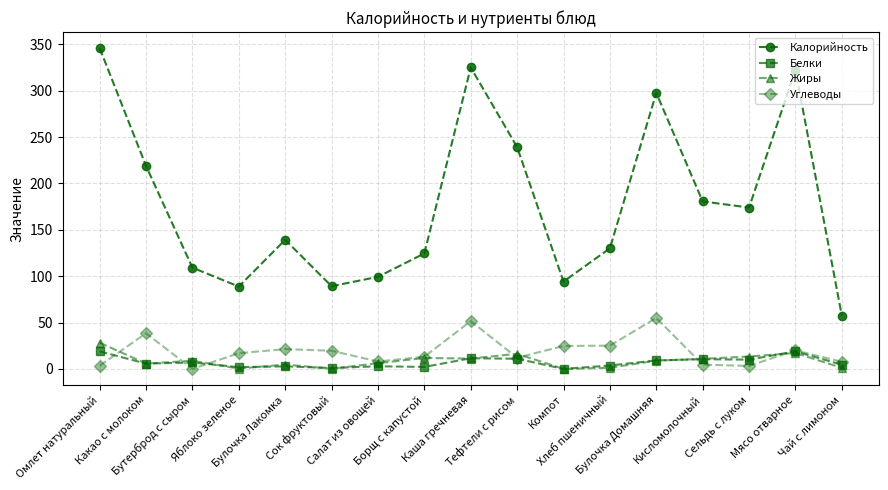

Which series has the largest total across all categories?

Калорийность